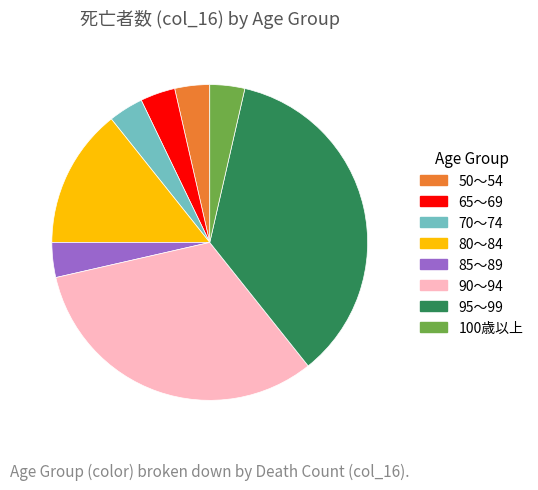

Is it true that 50～54 is 12% of the pie?

False